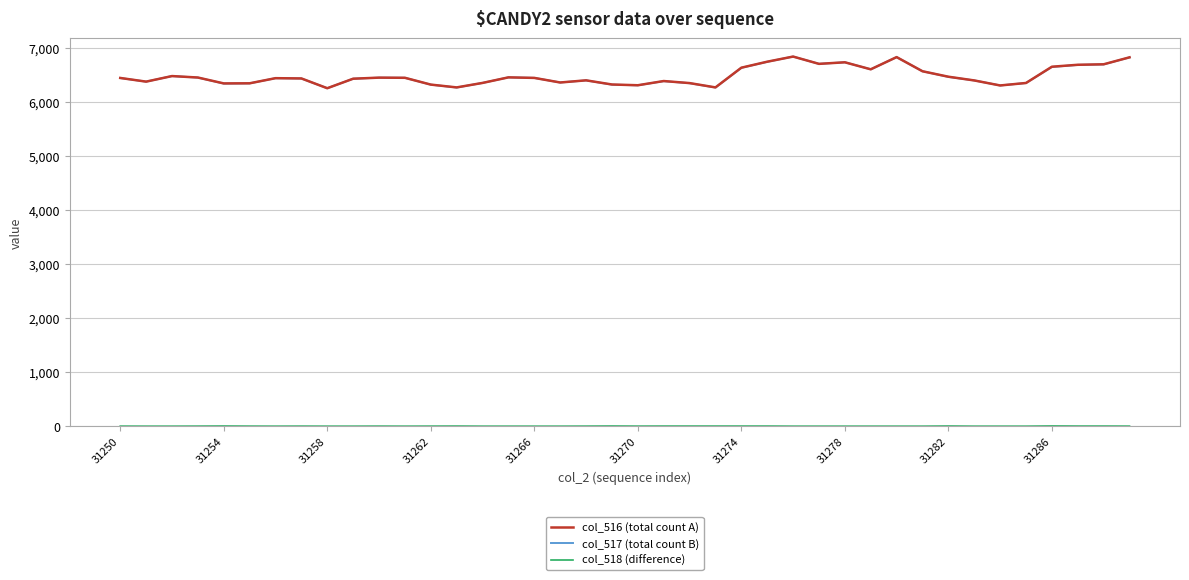

What is the maximum value shown in the chart?

6844